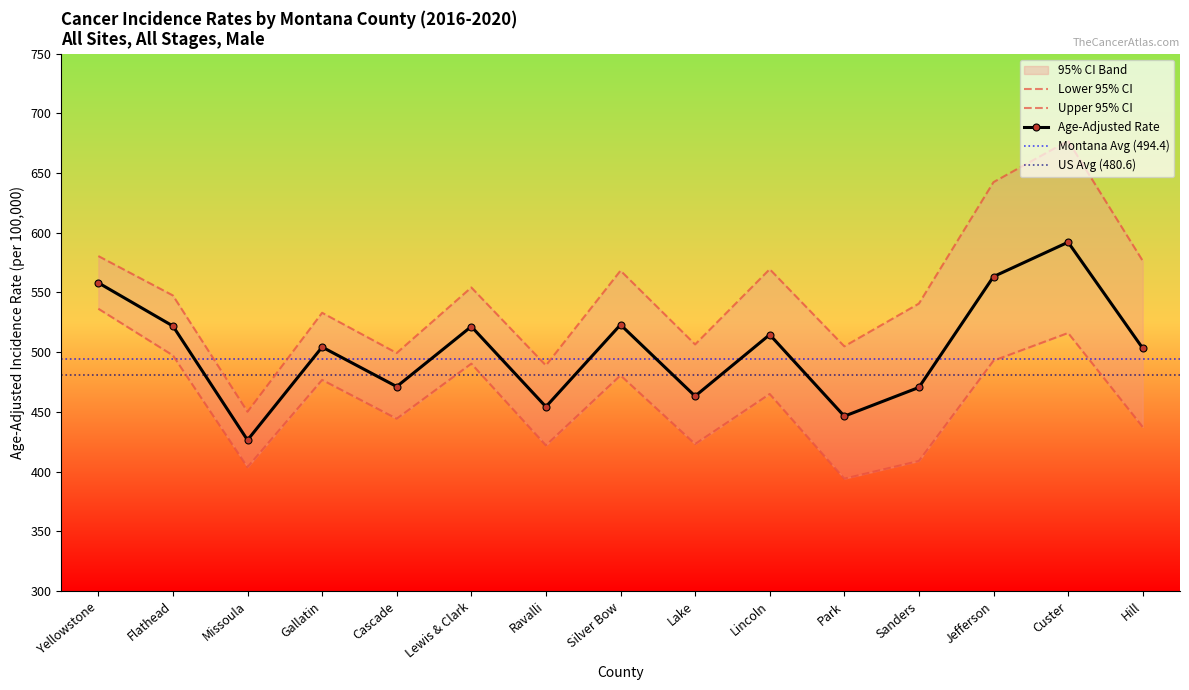

What is the sum of the Upper 95% CI values at Cascade and Flathead?

1046.8